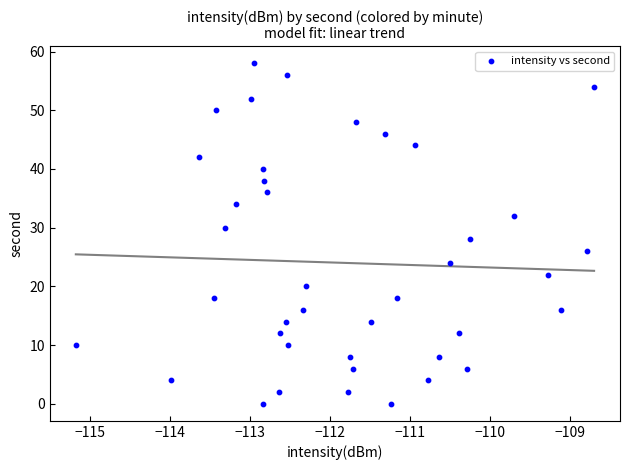

What is the range of Y values (max minus min)?

58